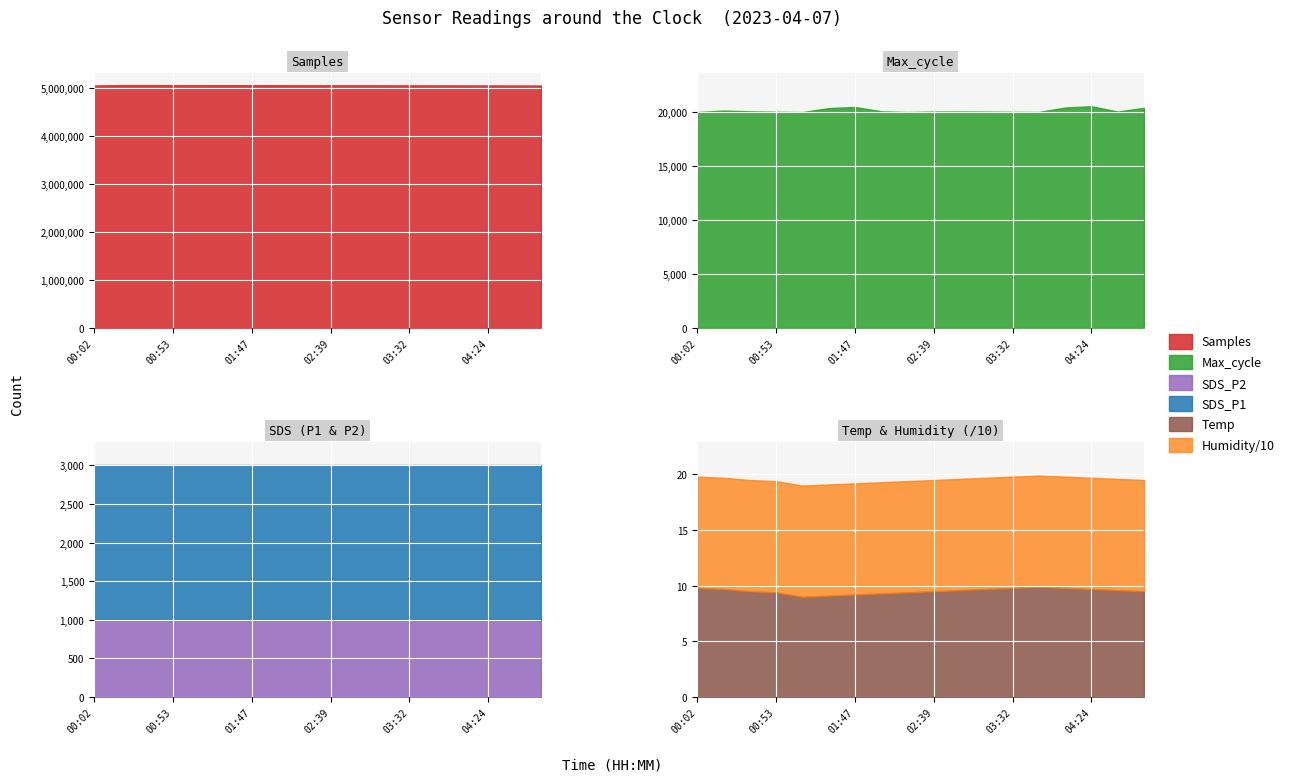

What are all the series names shown in the legend?

Samples, Max_cycle, Temp, Humidity, SDS_P1, SDS_P2